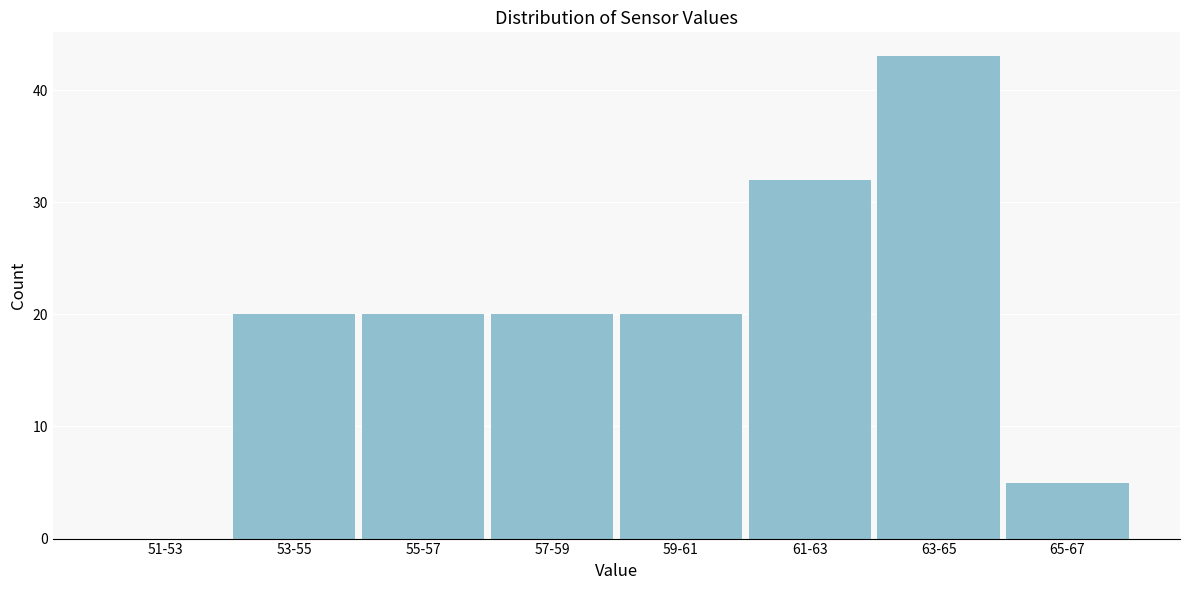

Reading right to left, extract all data points from this chart.

65-67=5	63-65=43	61-63=32	59-61=20	57-59=20	55-57=20	53-55=20	51-53=0